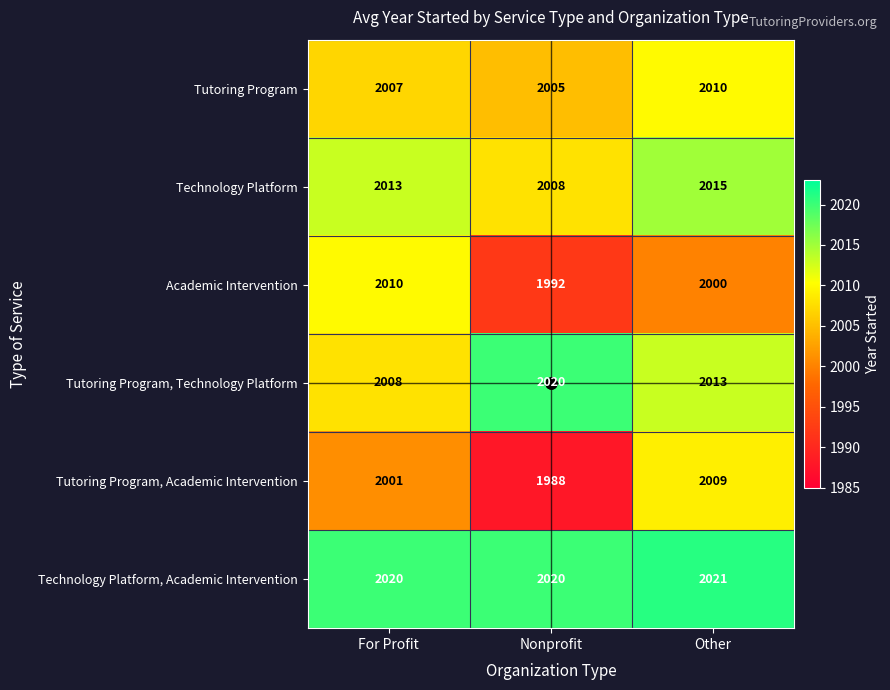

What is the minimum value for Academic Intervention?

1992